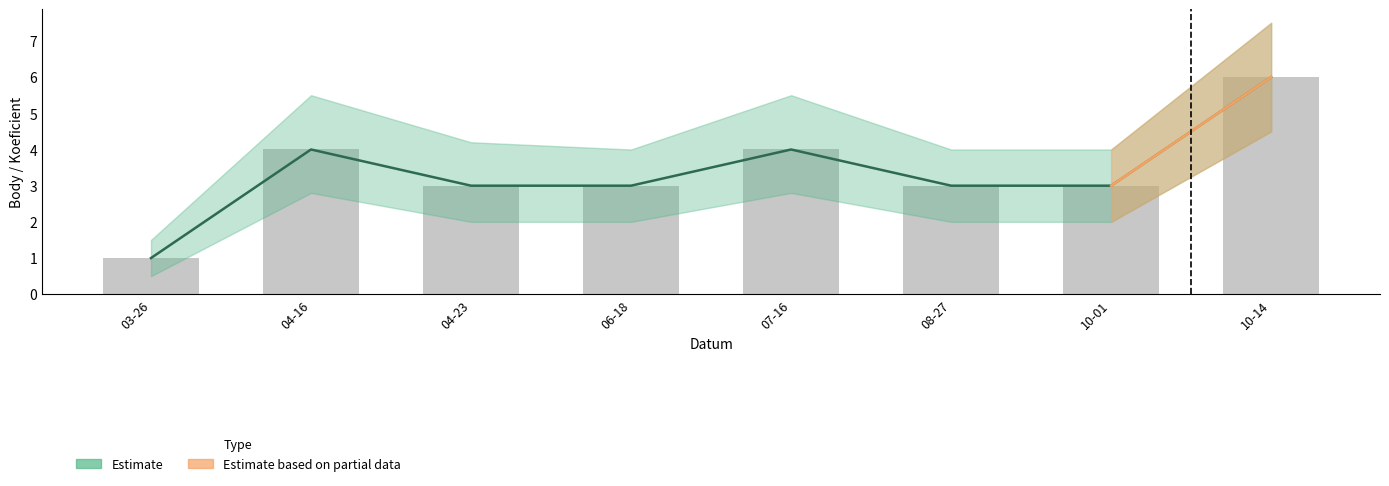

Between 10-01 and 04-23, which is larger?

10-01